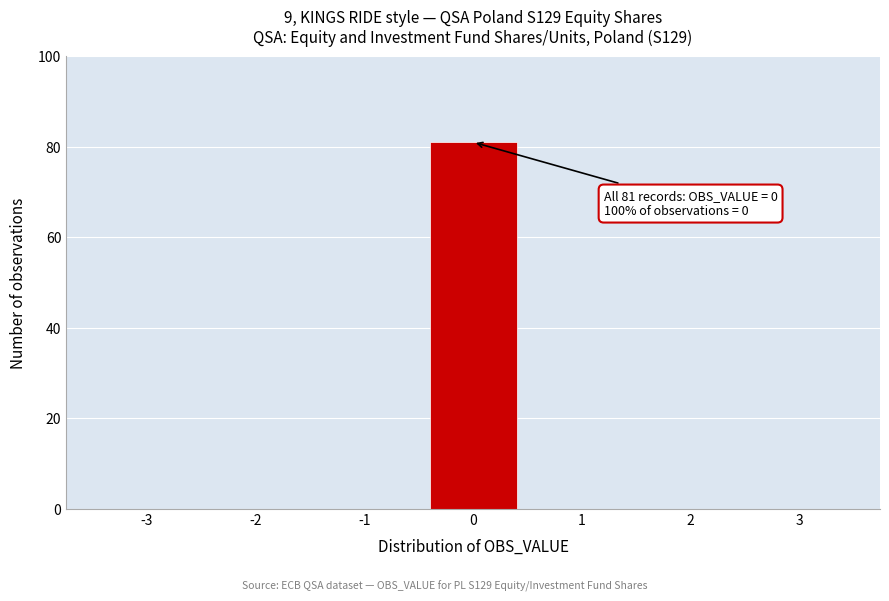

Reading left to right, transcribe all the data shown in this chart.

-3=0	-2=0	-1=0	0=81	1=0	2=0	3=0